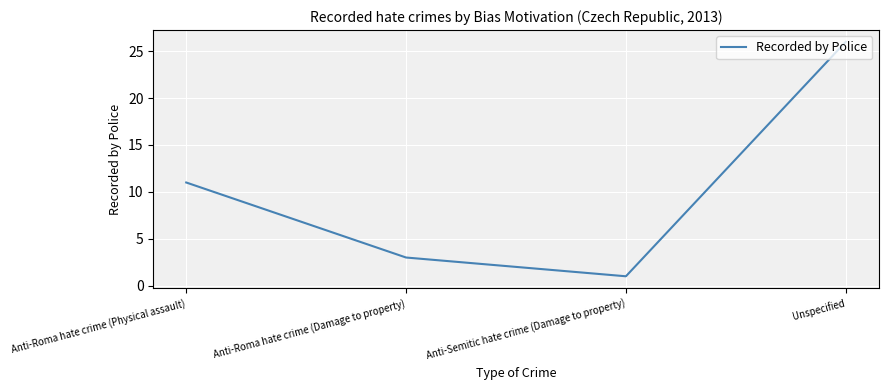

What is the sum of the values at Unspecified and Anti-Semitic hate crime (Damage to property)?

27